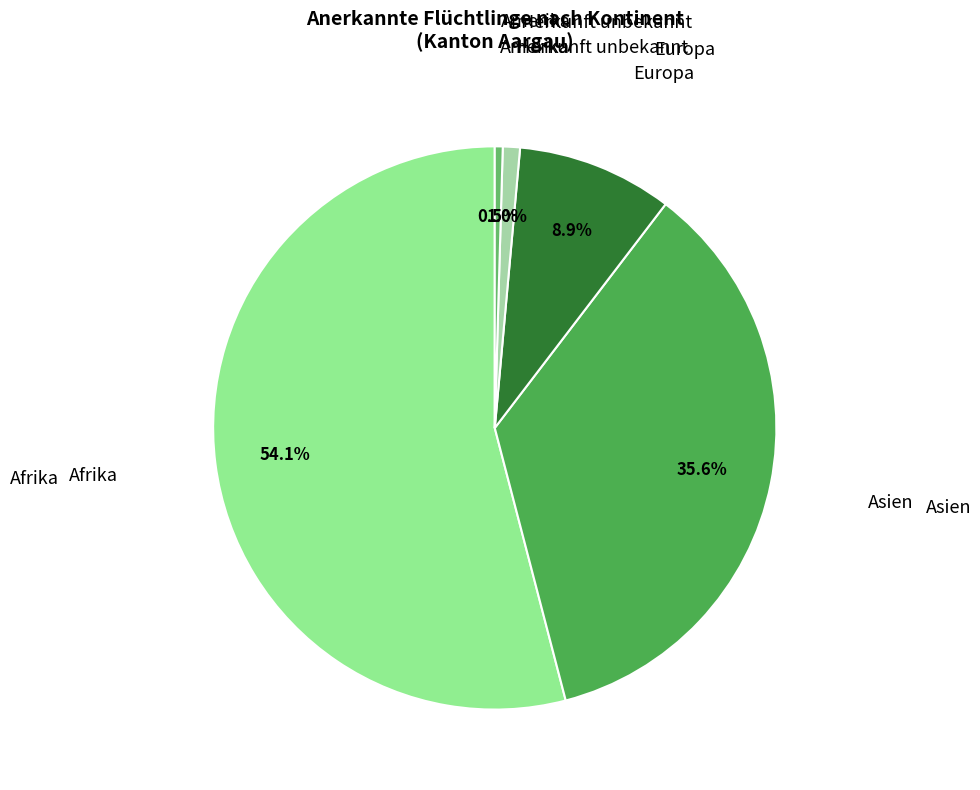

Approximately how many times larger is the value at Afrika compared to Amerika?

119.2